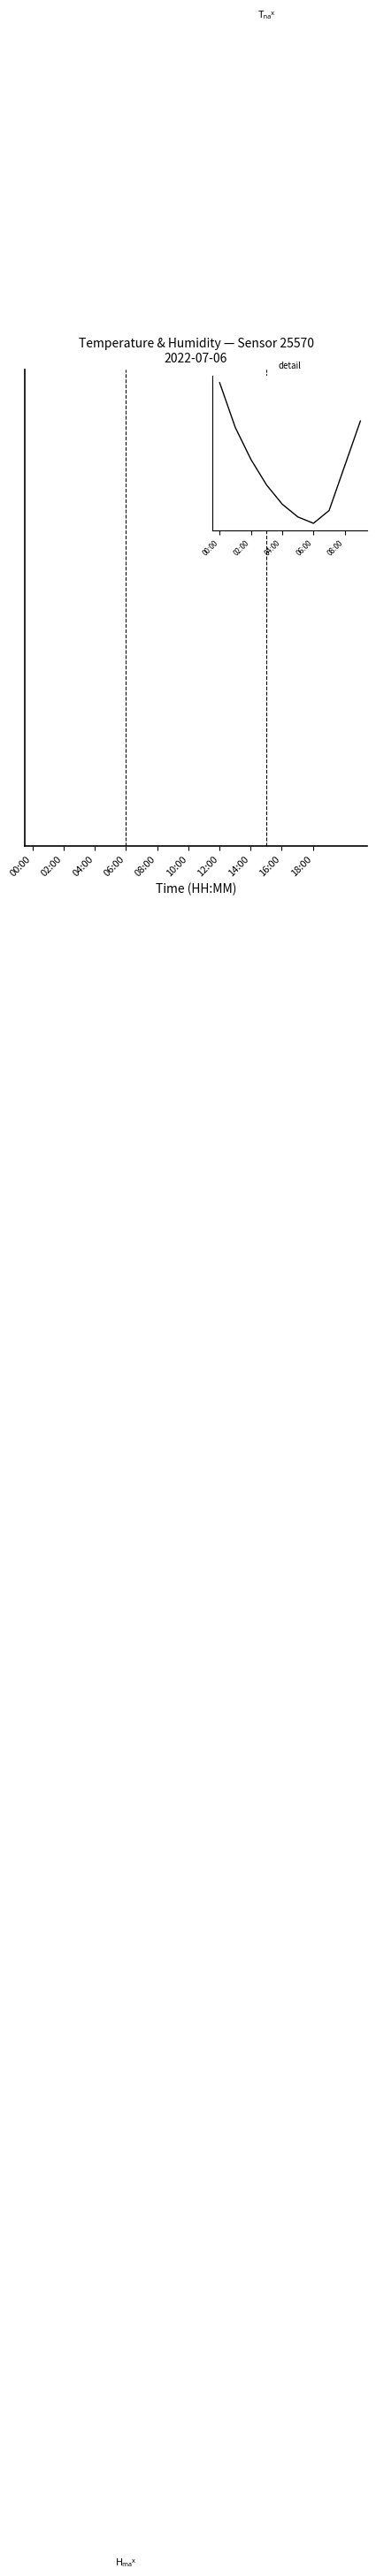

What is the label of the 1st point from the left?

00:00